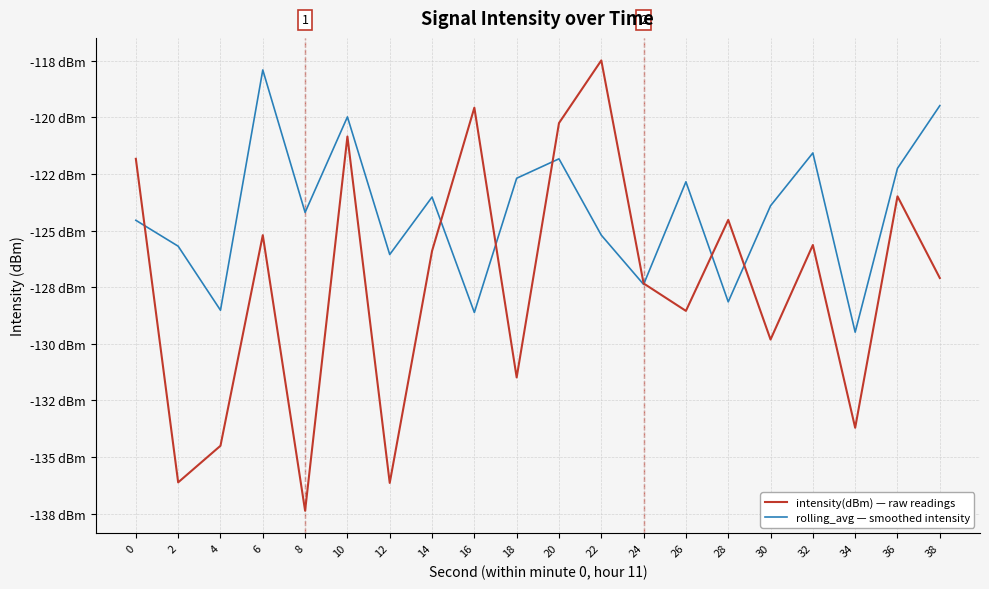

The rolling_avg — smoothed intensity series shows -125.2 at 22. True or false?

True